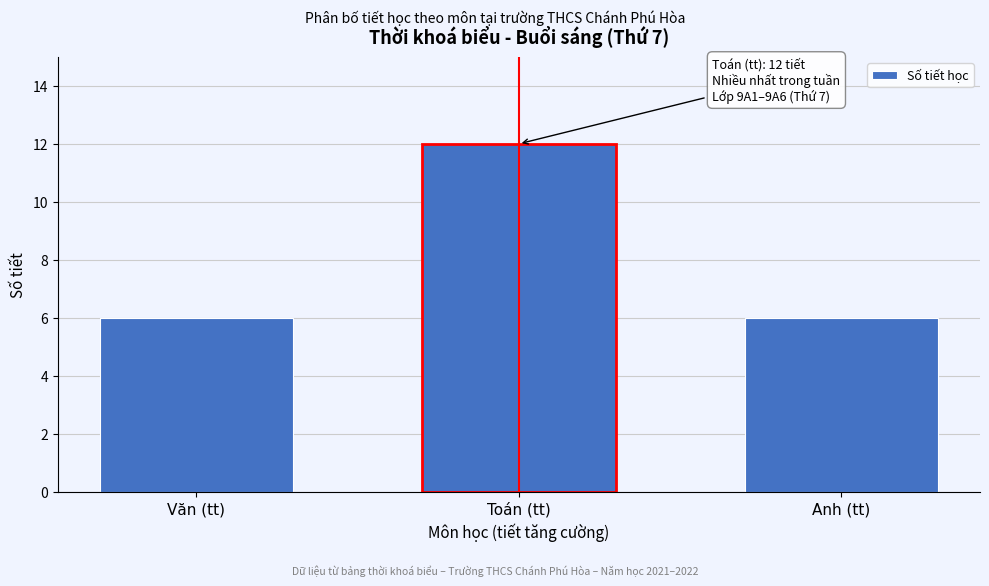

Reading right to left, extract all data points from this chart.

Anh (tt)=6	Toán (tt)=12	Văn (tt)=6